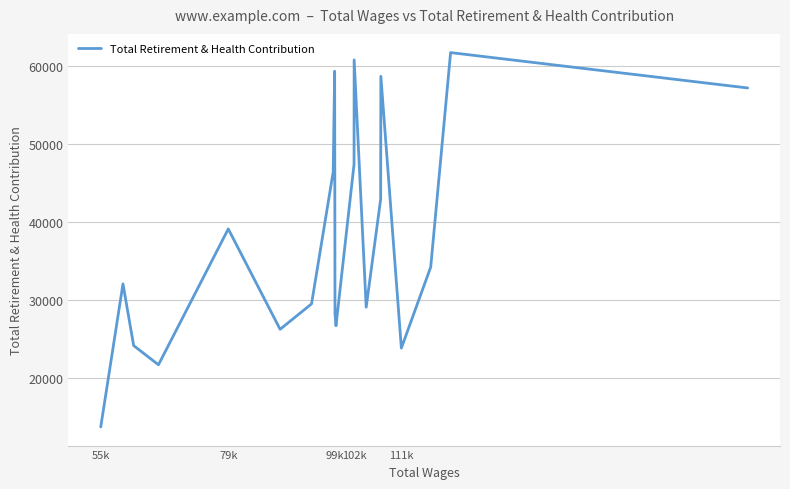

What is the maximum value shown in the chart?

61752